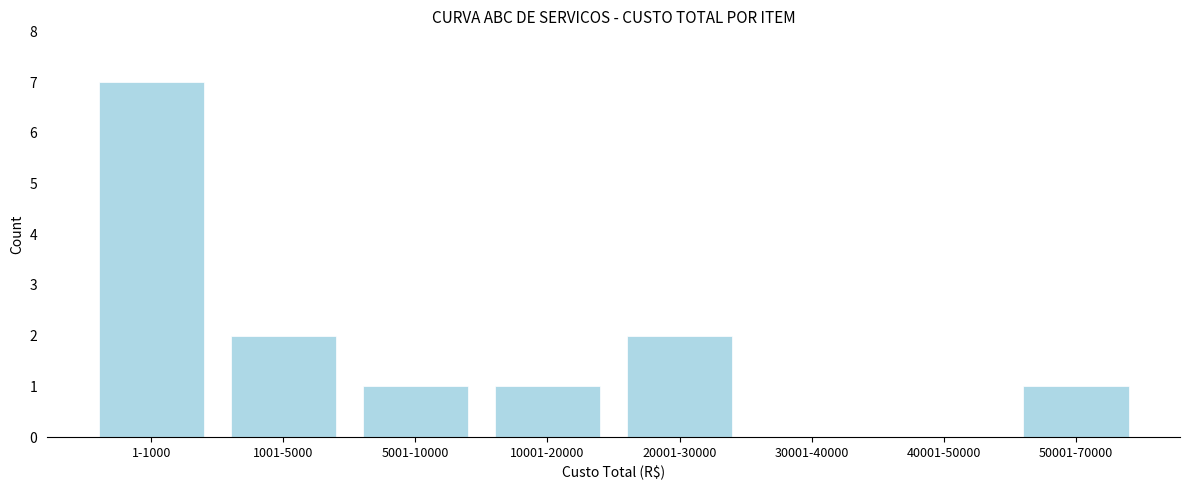

Reading left to right, what are all the values shown in this chart?

1-1000=7	1001-5000=2	5001-10000=1	10001-20000=1	20001-30000=2	30001-40000=0	40001-50000=0	50001-70000=1